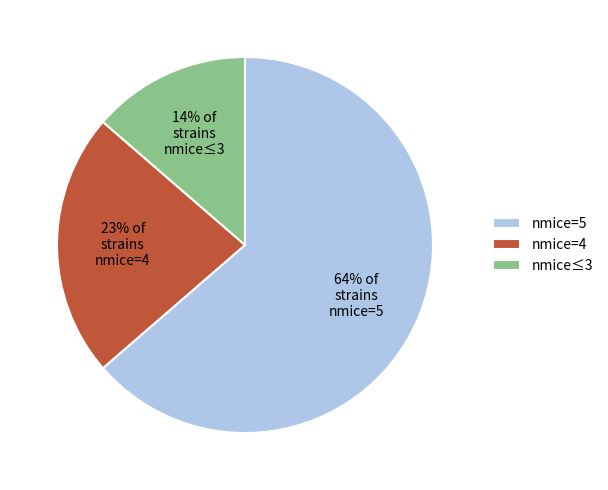

Combined, do 14% of strains nmice≤3 and 64% of strains nmice=5 account for over 50%?

Yes